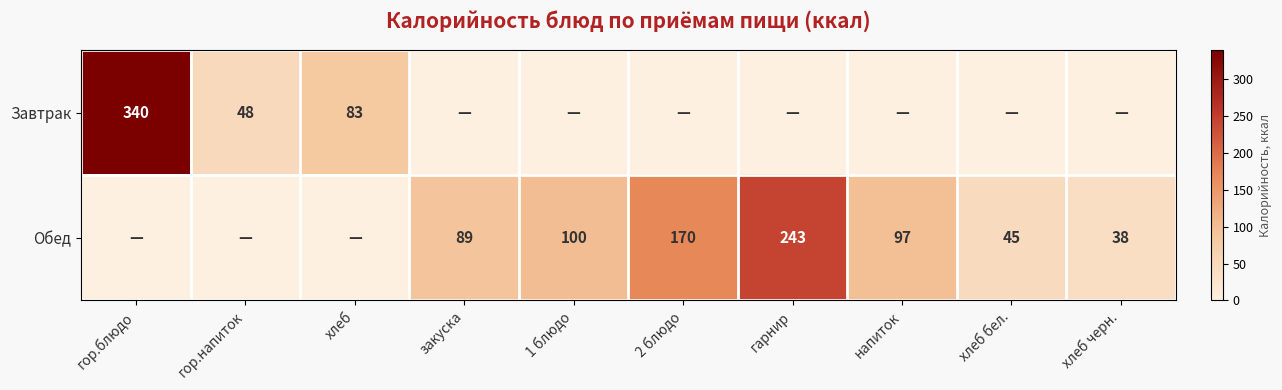

The Завтрак series shows 138 at хлеб. True or false?

False